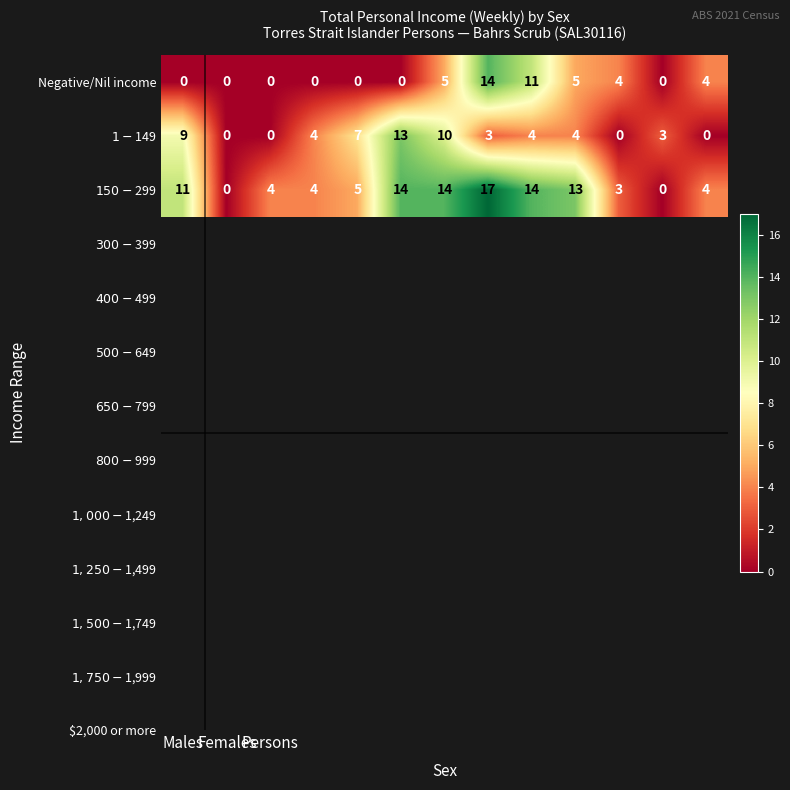

At how many categories does at least one series exceed 2?

12